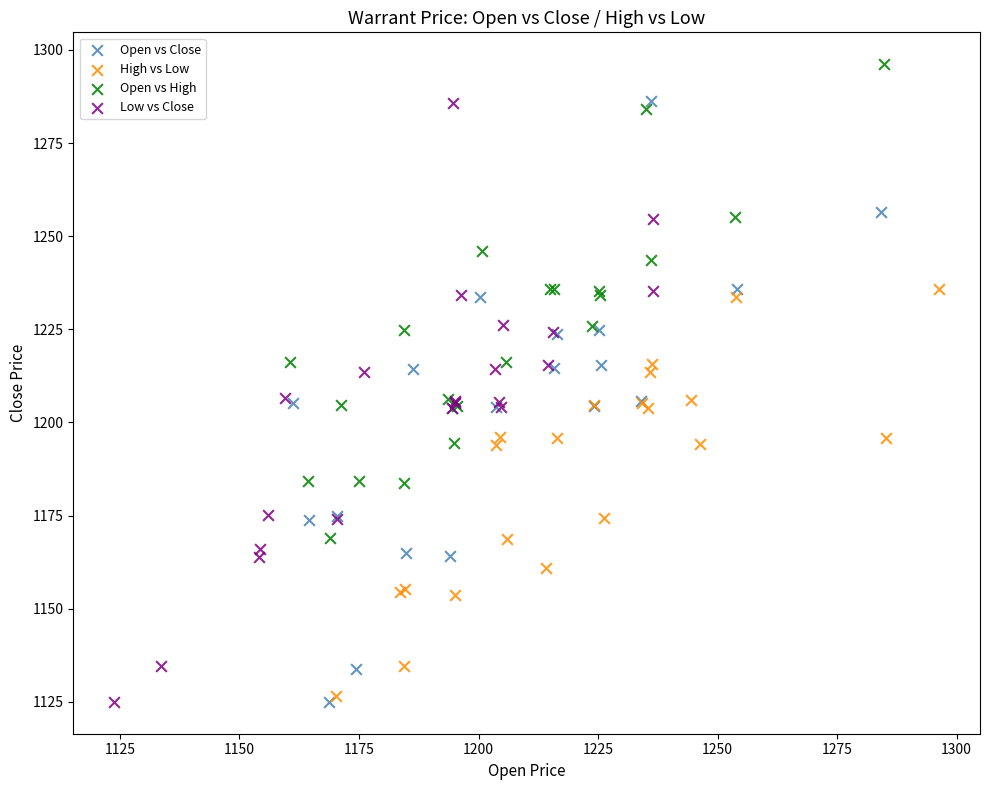

Which series has the widest spread of Y values?

Open vs Close